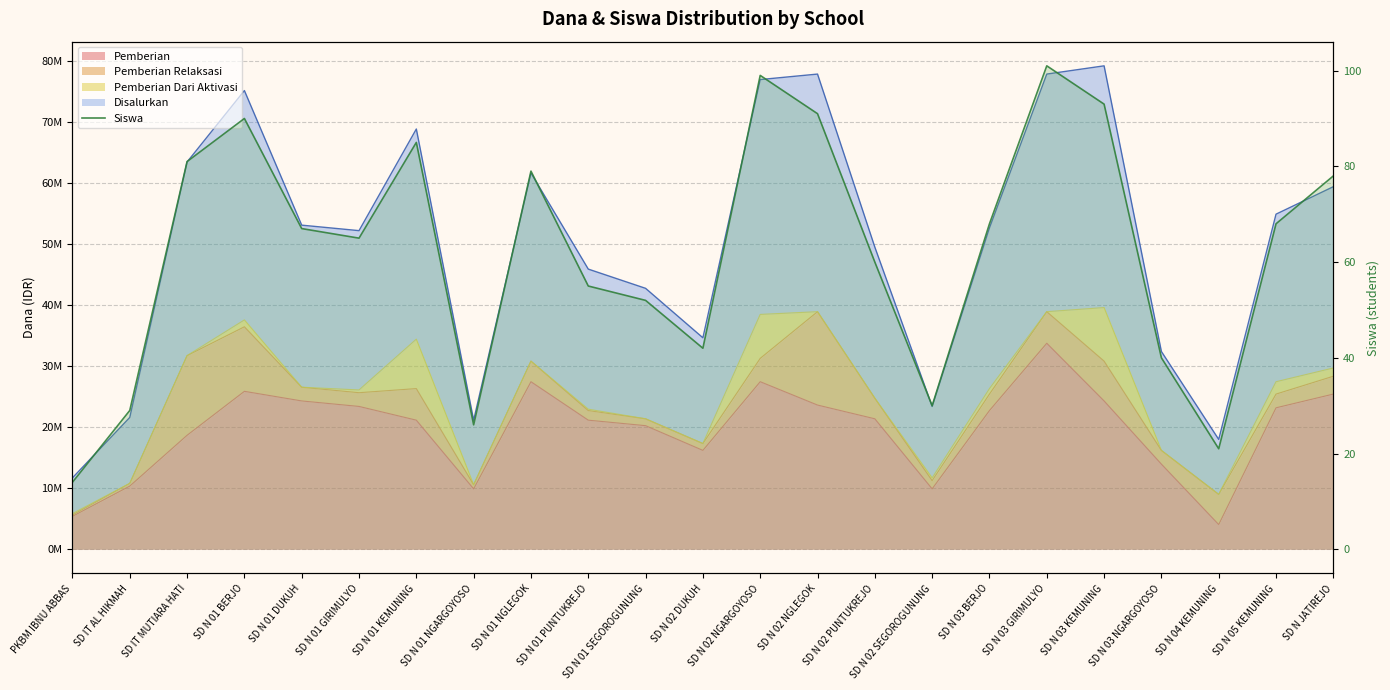

What is the sum of the values at SD N 01 SEGOROGUNUNG and SD N 03 BERJO?

120